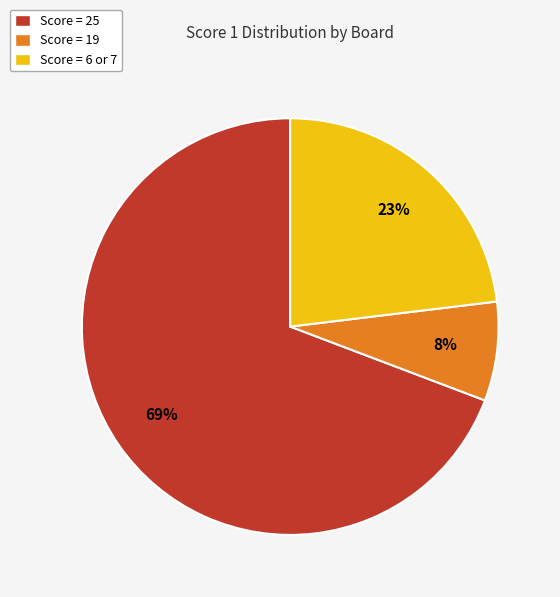

Count the number of slices in the pie.

3